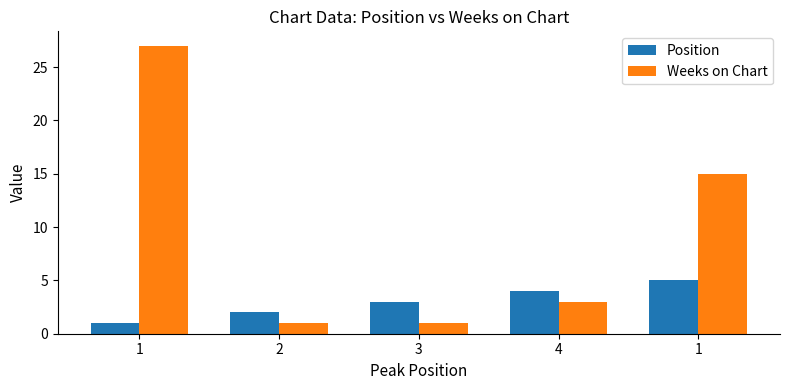

What are all the series names shown in the legend?

Position, Weeks on Chart